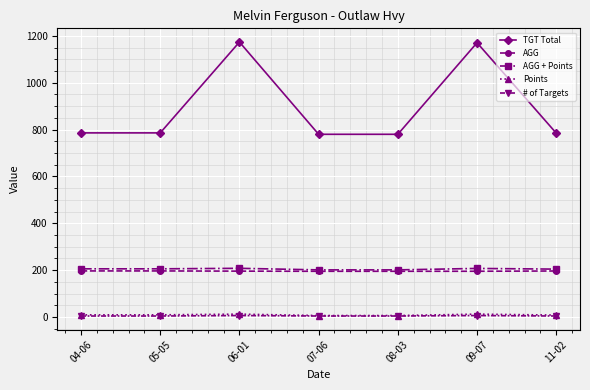

Which series has the largest total across all categories?

TGT Total